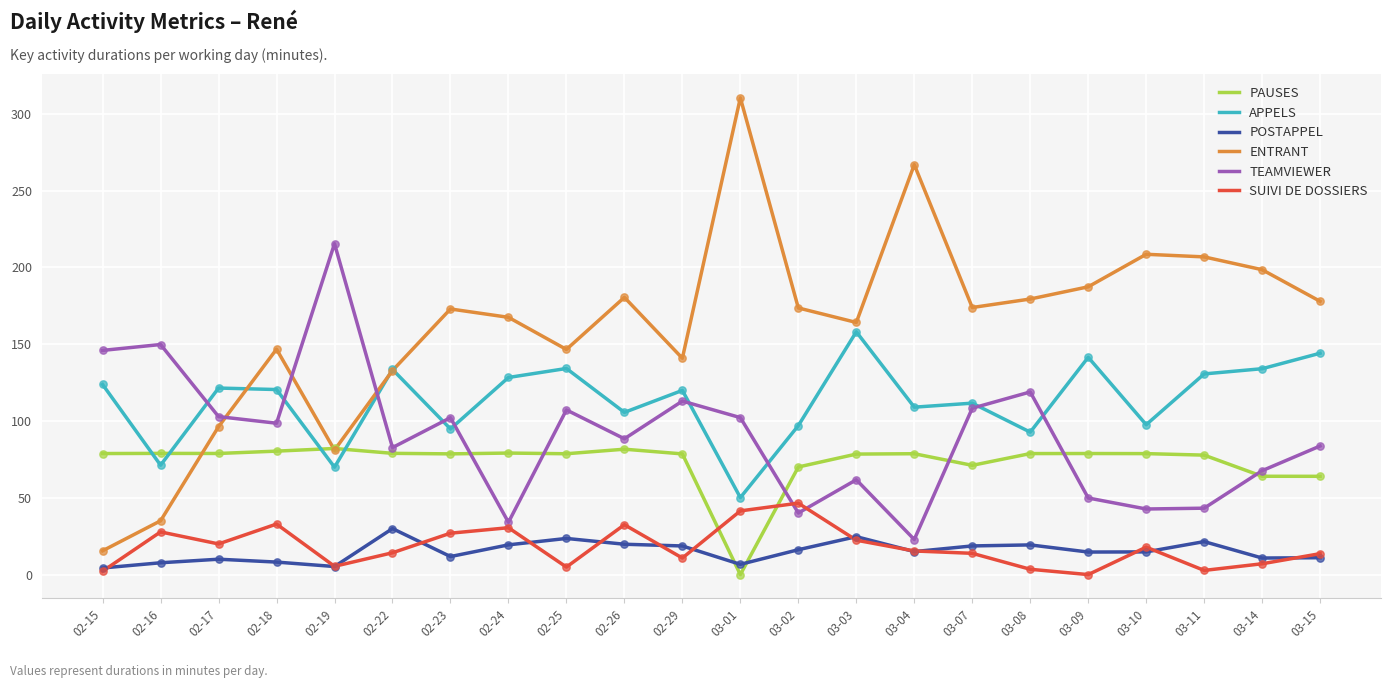

Is the value of TEAMVIEWER at 02-18 greater than the value of APPELS at 03-03?

No